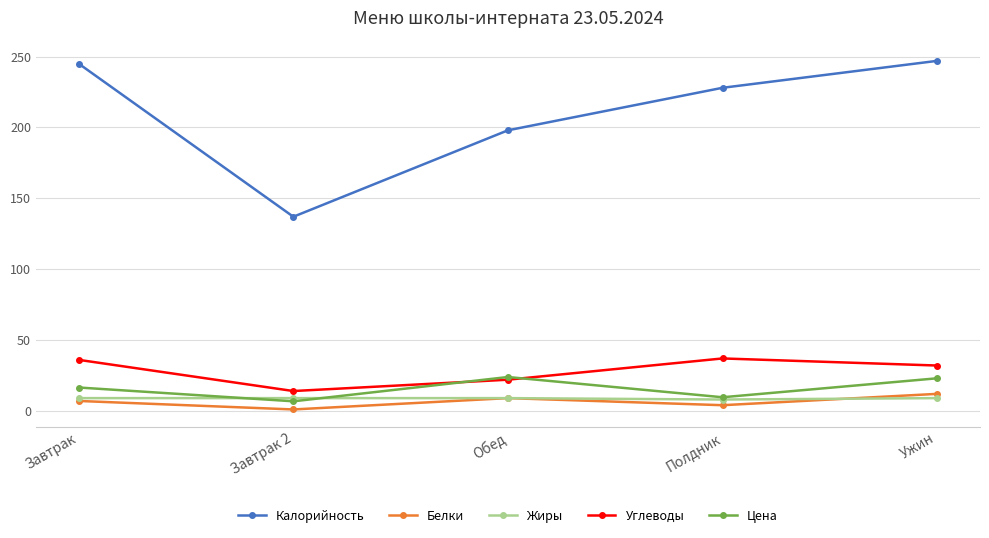

In Цена, how many points are lower than both neighbors (excluding endpoints)?

2